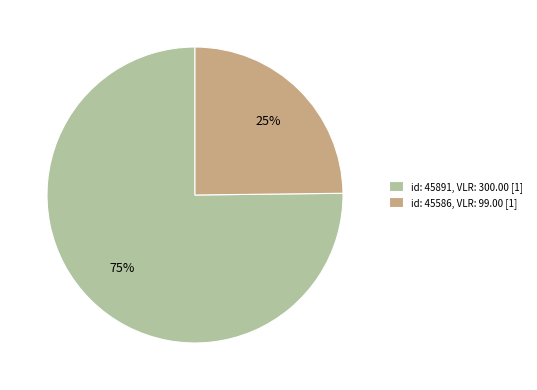

Which slice is the smallest?

id: 45586, VLR: 99.00 [1]